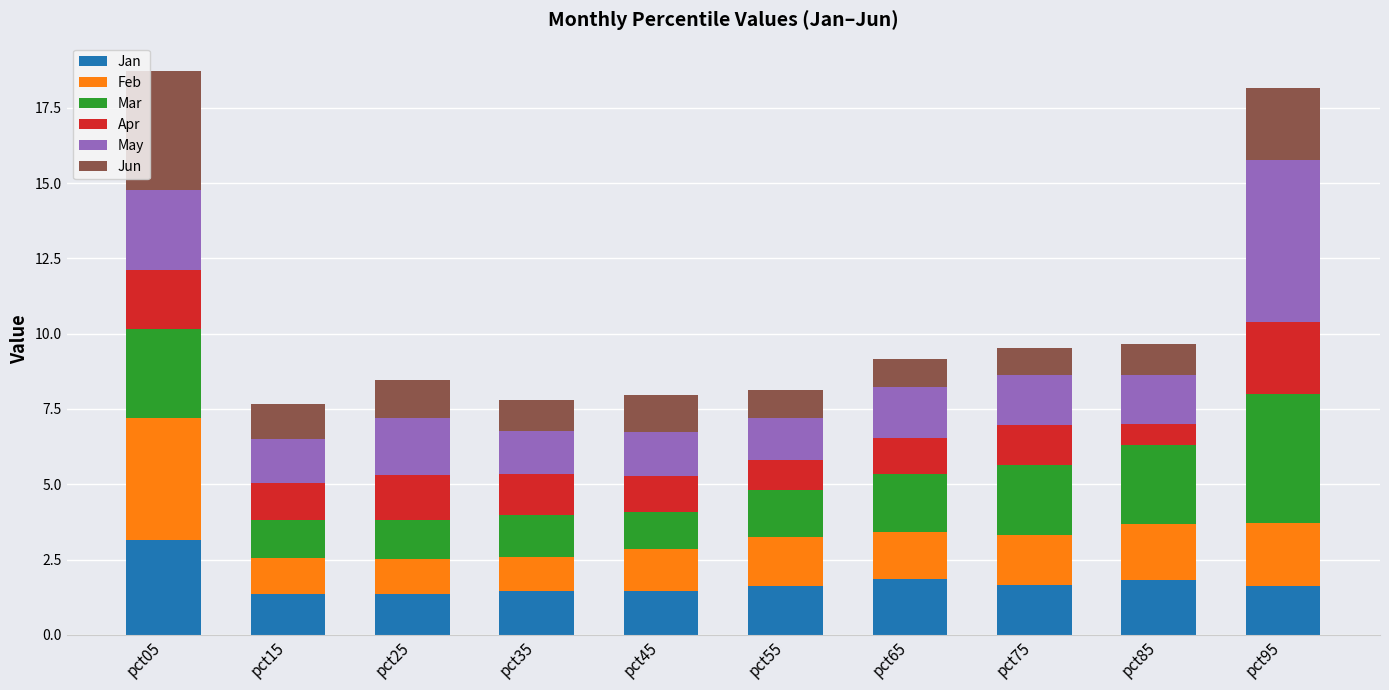

The Jan series shows 1.8 at pct65. True or false?

True